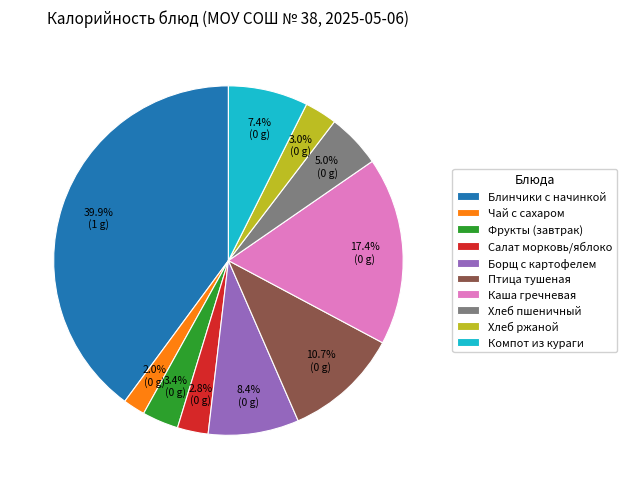

Is Фрукты (завтрак) the majority of the pie?

No